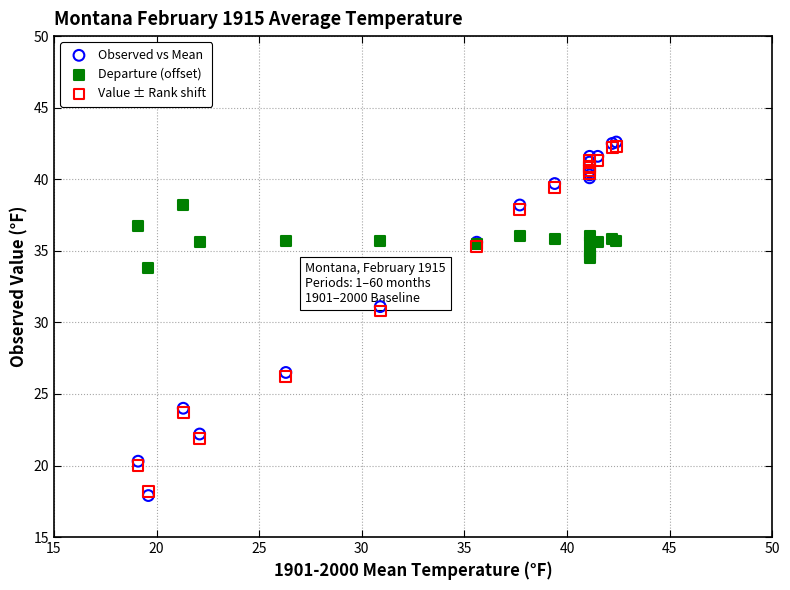

What are all the series names shown in the legend?

Observed vs Mean, Departure (offset), Value ± Rank shift